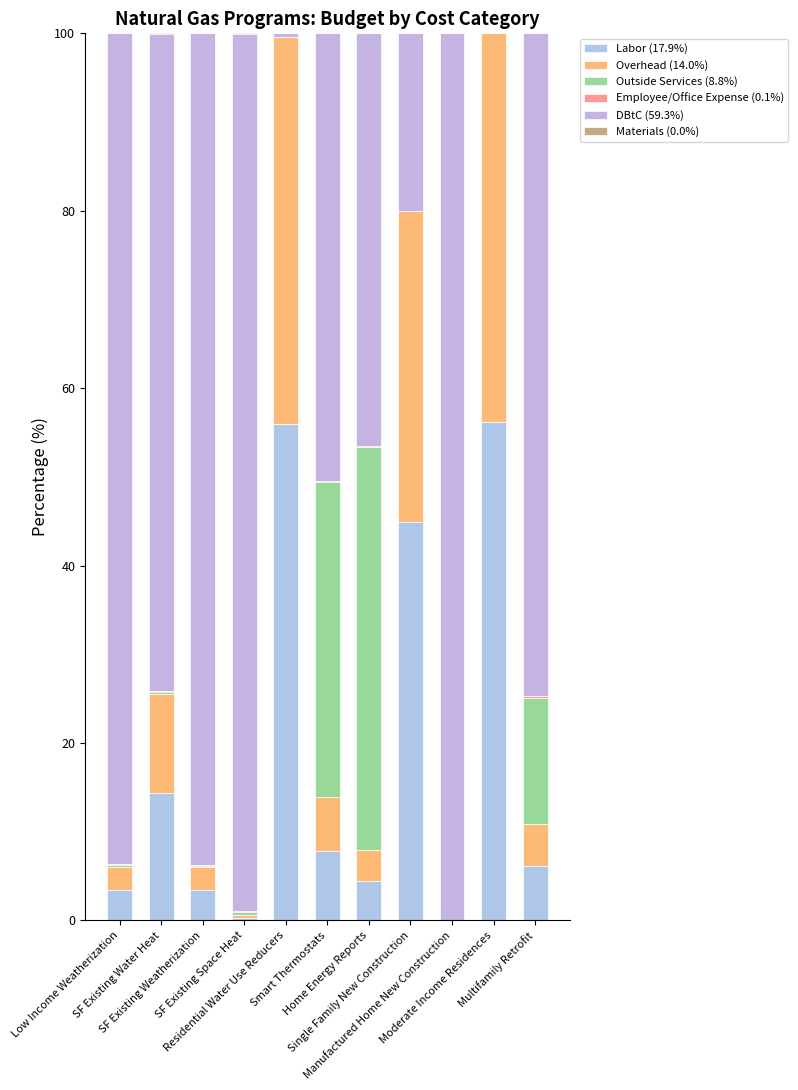

True or false: Labor has a value of 55.9 at Residential Water Use Reducers.

True